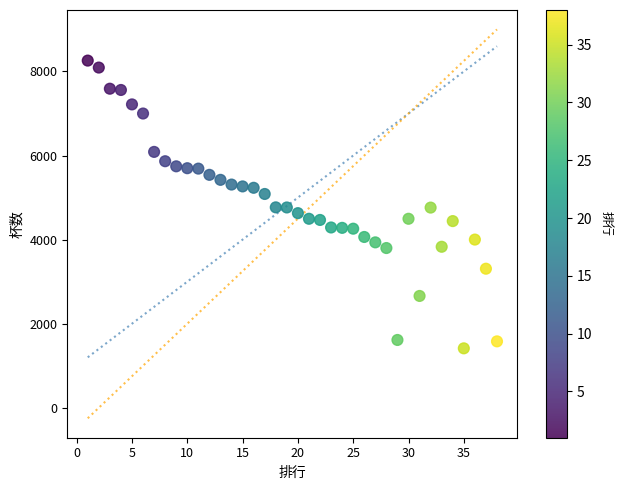

What is the range of Y values (max minus min)?

6845